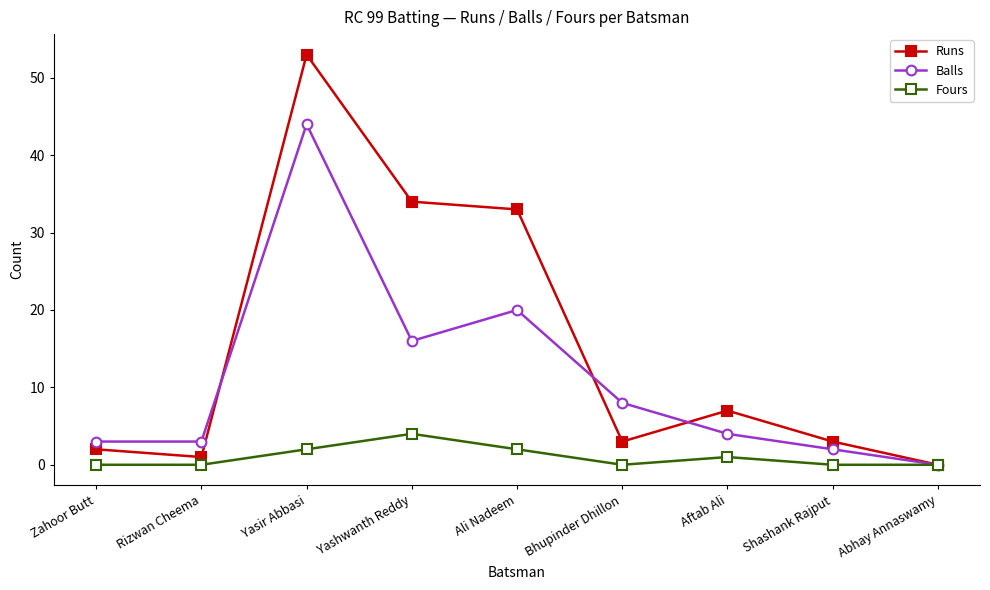

Is this an area chart (filled region under the line)?

No